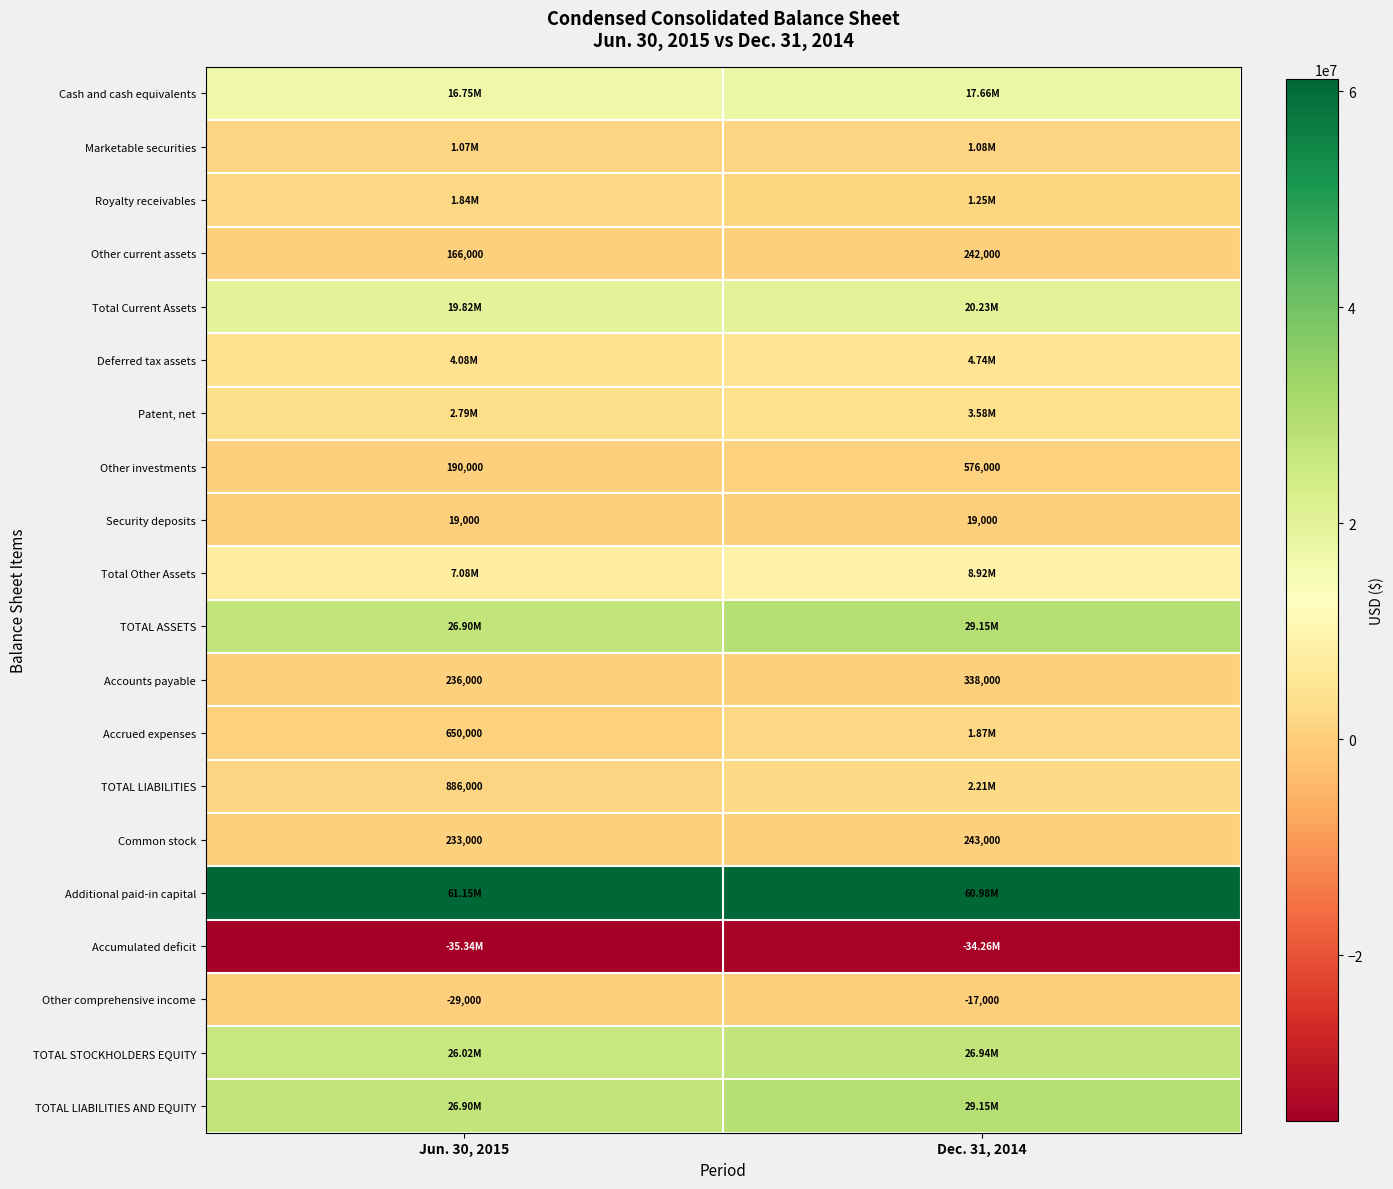

Which label corresponds to the smallest value in the chart?

Jun. 30, 2015